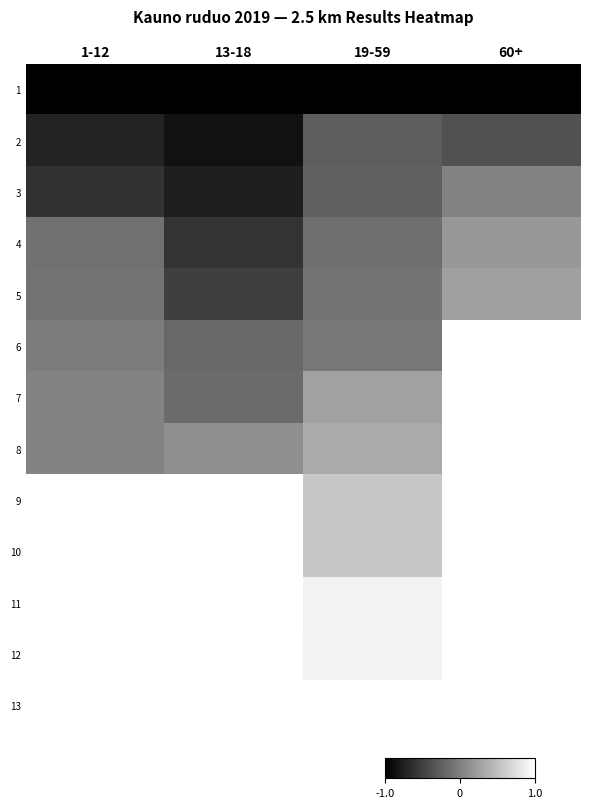

What is the smallest value displayed?

-1.0